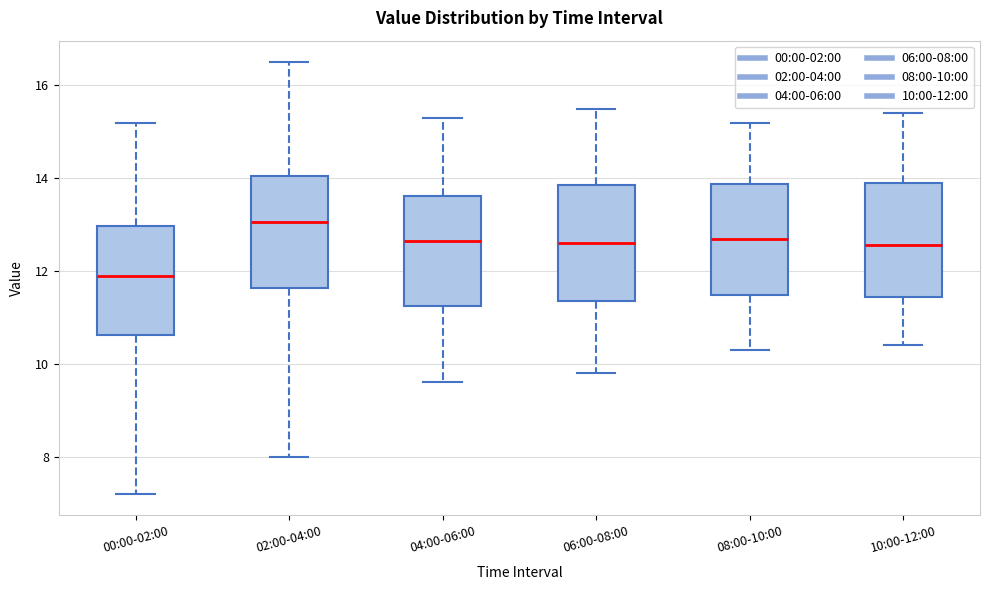

Which box's median line is the lowest?

00:00-02:00